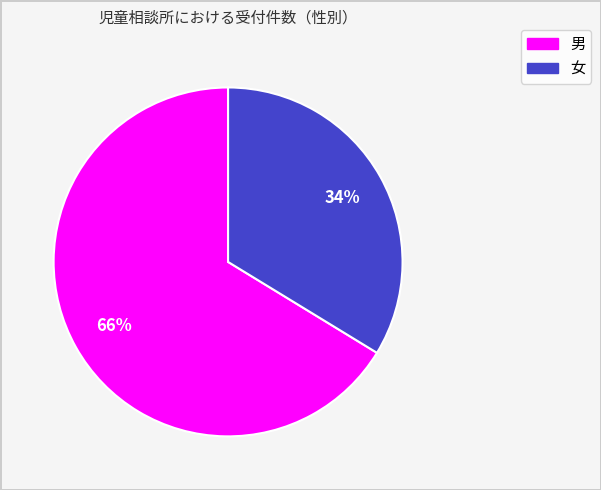

The 男 slice represents 66% of the pie. True or false?

True